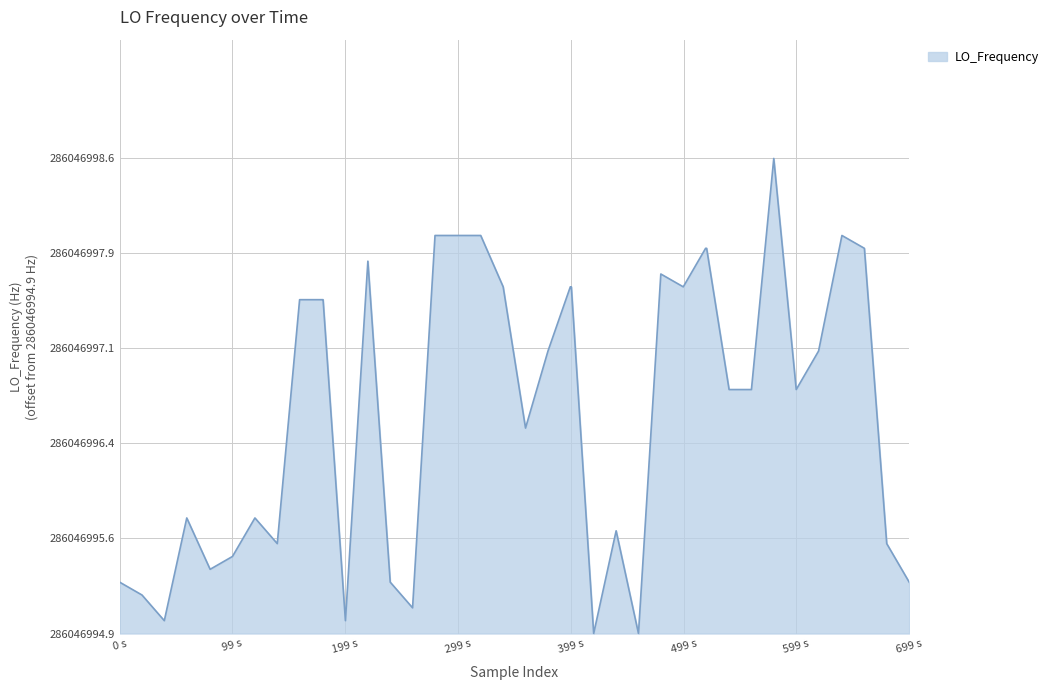

Does the chart display data point markers on the line(s)?

No